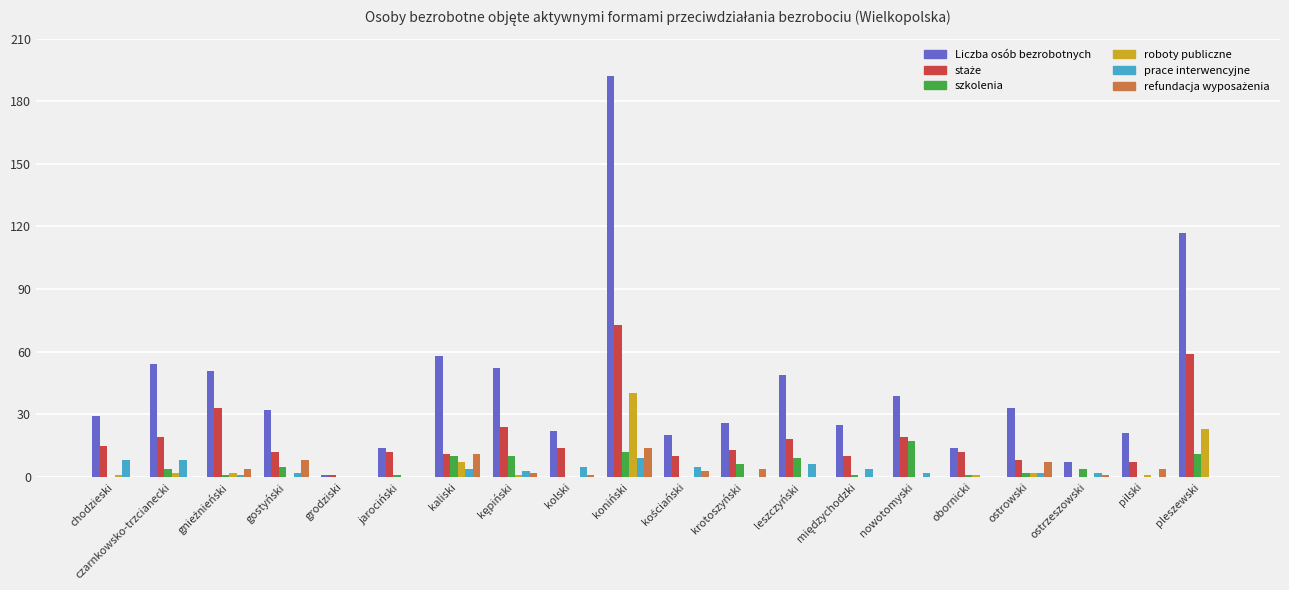

Which label corresponds to the largest value in the chart?

koniński